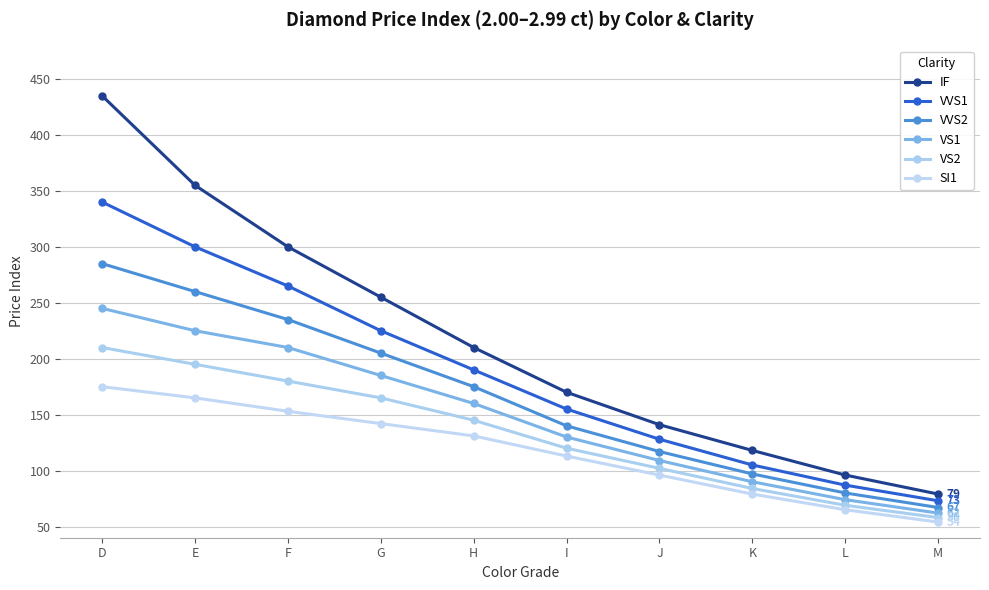

True or false: VS2 and VVS2 intersect in this chart.

False